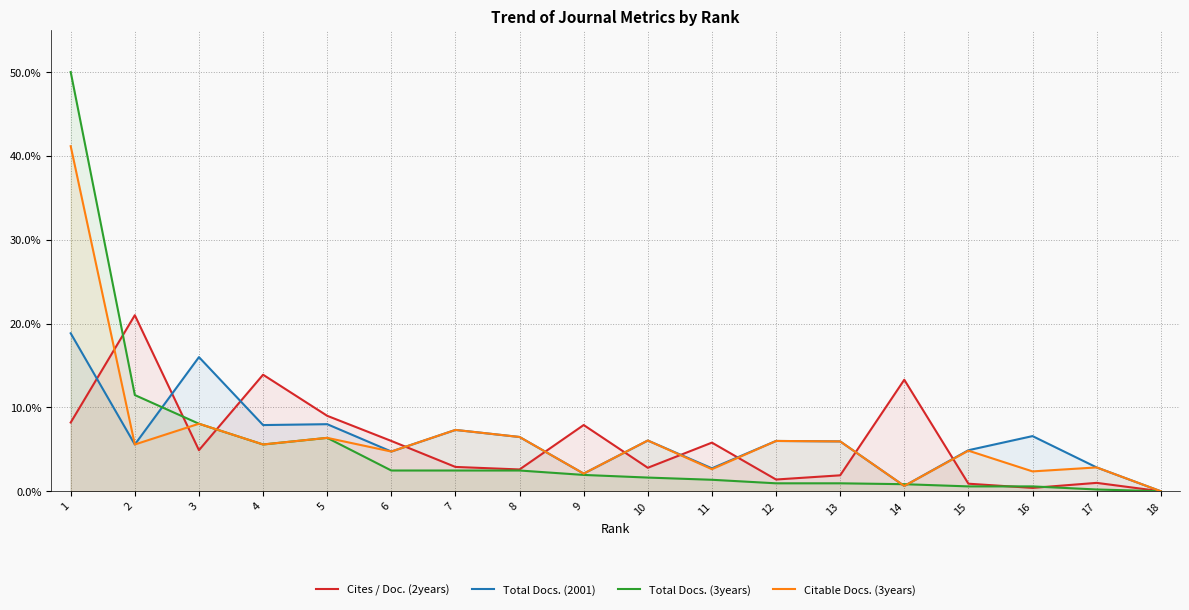

Reading right to left, what are all the values shown in this chart?

Cites / Doc. (2years): 18=0.0	17=1.0	16=0.4	15=0.9	14=13.3	13=1.9	12=1.4	11=5.8	10=2.8	9=7.9	8=2.6	7=2.9	6=6.0	5=9.0	4=13.9	3=4.9	2=21.0	1=8.2
Total Docs. (2001): 18=0.0	17=2.8	16=6.6	15=4.9	14=0.6	13=5.9	12=6.0	11=2.7	10=6.1	9=2.1	8=6.5	7=7.3	6=4.7	5=8.0	4=7.9	3=16.0	2=5.6	1=18.8
Total Docs. (3years): 18=0.0	17=0.2	16=0.6	15=0.6	14=0.8	13=0.9	12=0.9	11=1.4	10=1.6	9=1.9	8=2.5	7=2.5	6=2.5	5=6.4	4=5.6	3=8.1	2=11.5	1=50.0
Citable Docs. (3years): 18=0.0	17=2.8	16=2.4	15=4.8	14=0.6	13=5.9	12=6.0	11=2.6	10=6.1	9=2.1	8=6.5	7=7.3	6=4.7	5=6.4	4=5.6	3=8.1	2=5.6	1=41.2